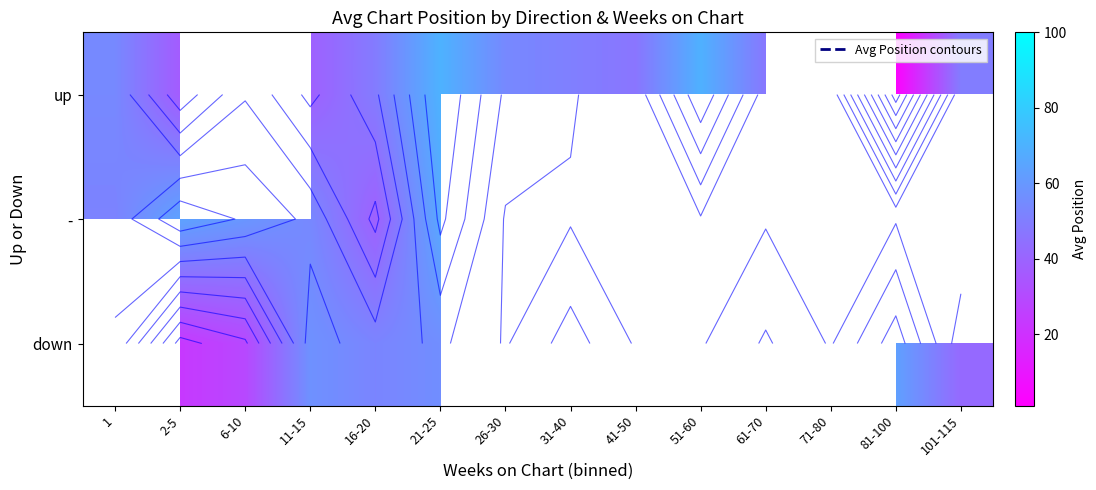

Rank the series at 21-25 from lowest to highest value.

down, -, up